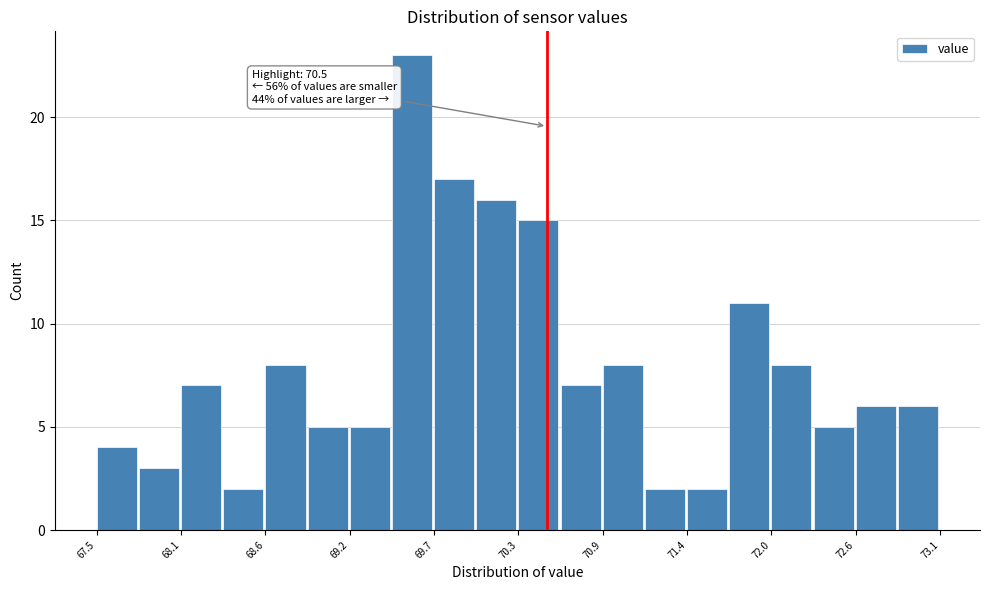

Around what value on the x-axis is the tallest bar? Give the approximate position of its centre, as read against the axis.

69.6